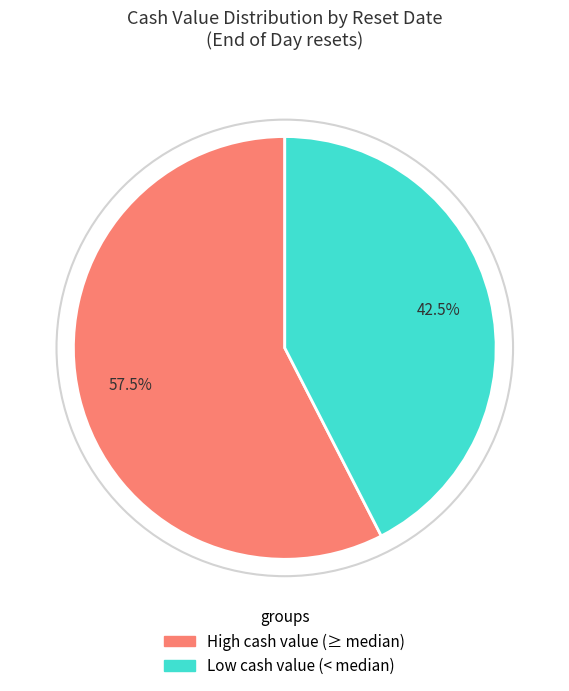

Does any single category account for the majority?

Yes